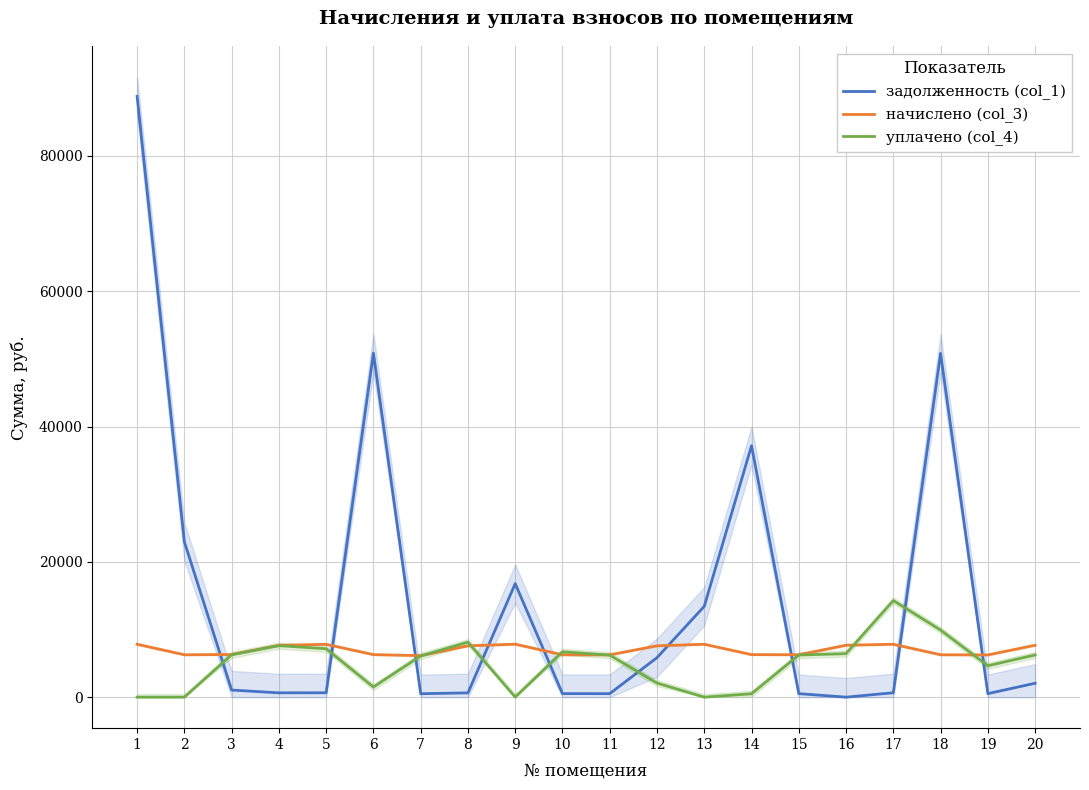

What is the approximate value of задолженность (col_1) at 2?

22968.1